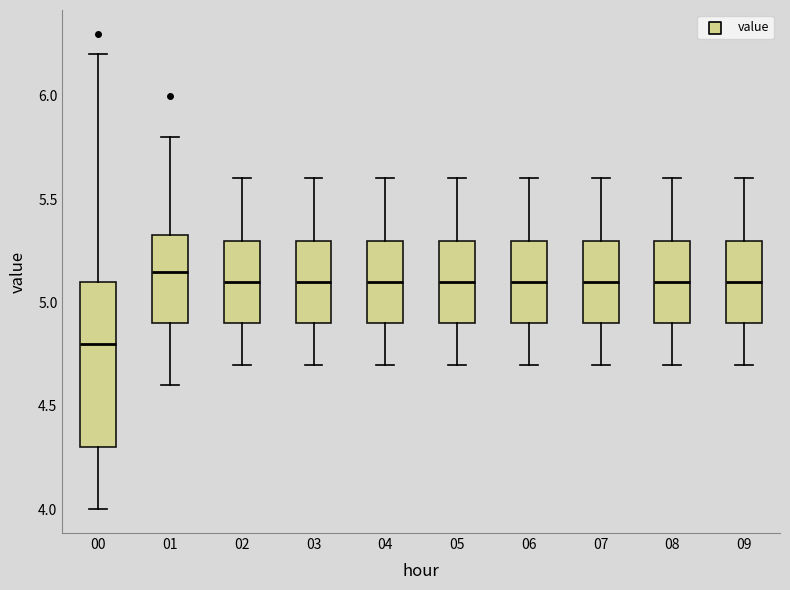

Which box is the tallest, from its lower edge to its upper edge?

00